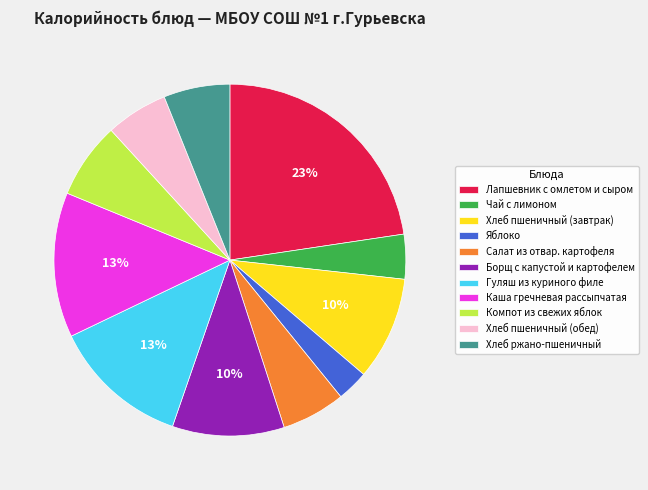

To the nearest percent, what portion does Гуляш из куриного филе represent?

13%